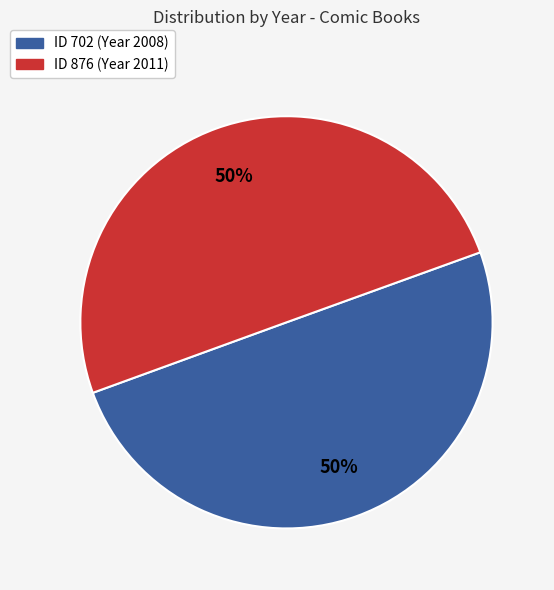

To the nearest percent, what is the average slice percentage?

50%